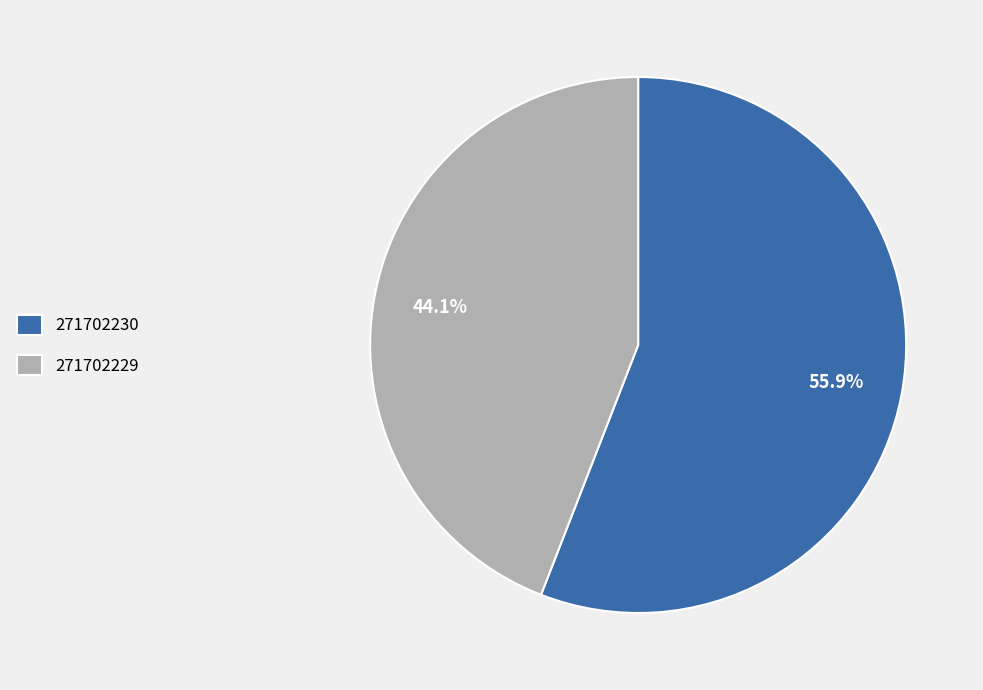

Is the sum of 271702229 and 271702230 greater than half?

Yes